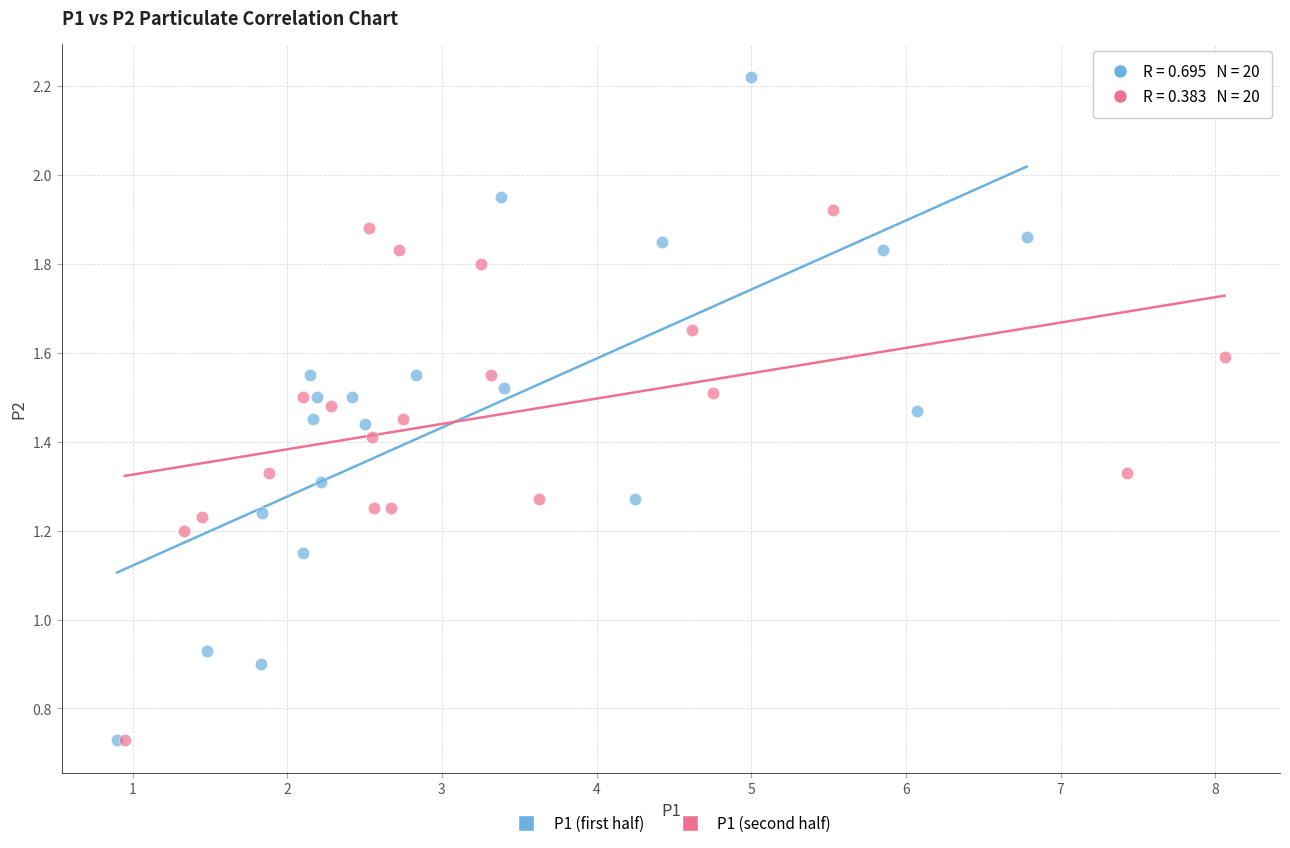

Which series has the largest Y range (max minus min)?

P1 (first half)